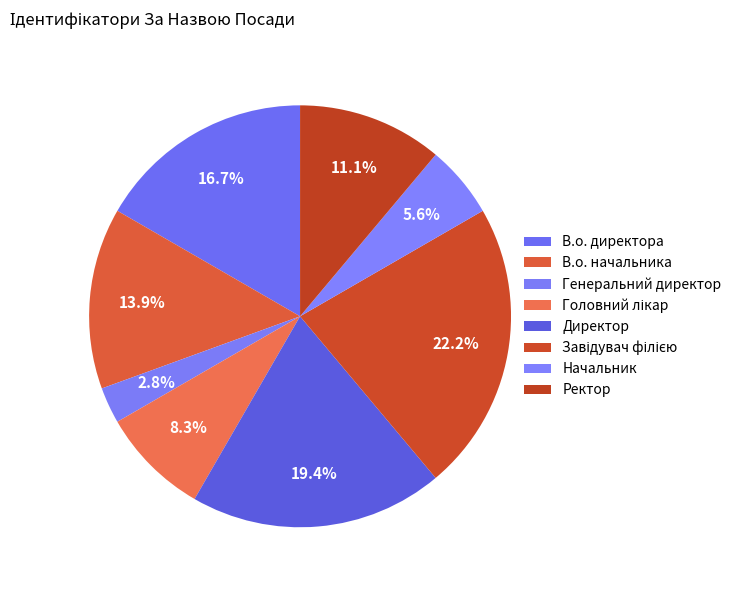

To the nearest percent, what percentage of the pie is В.о. директора?

17%